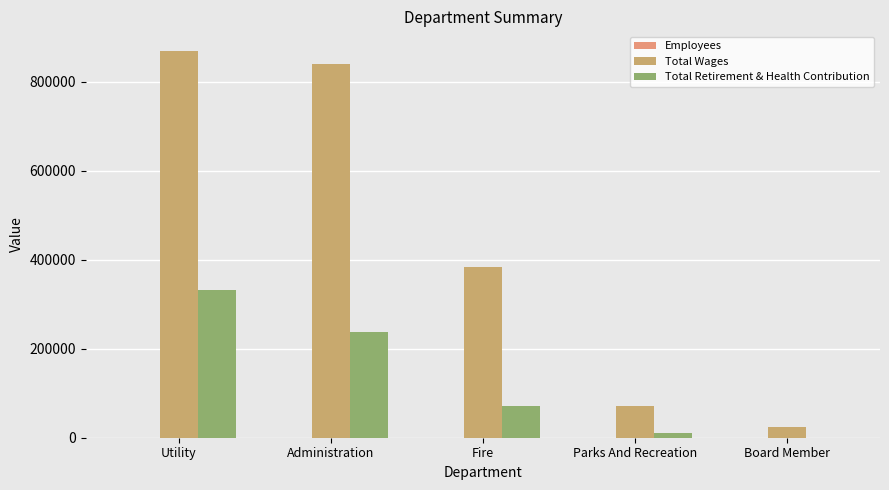

Count the number of categories in the chart.

5